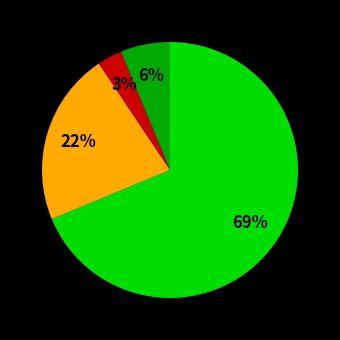

To the nearest percent, what is the average slice percentage?

25%